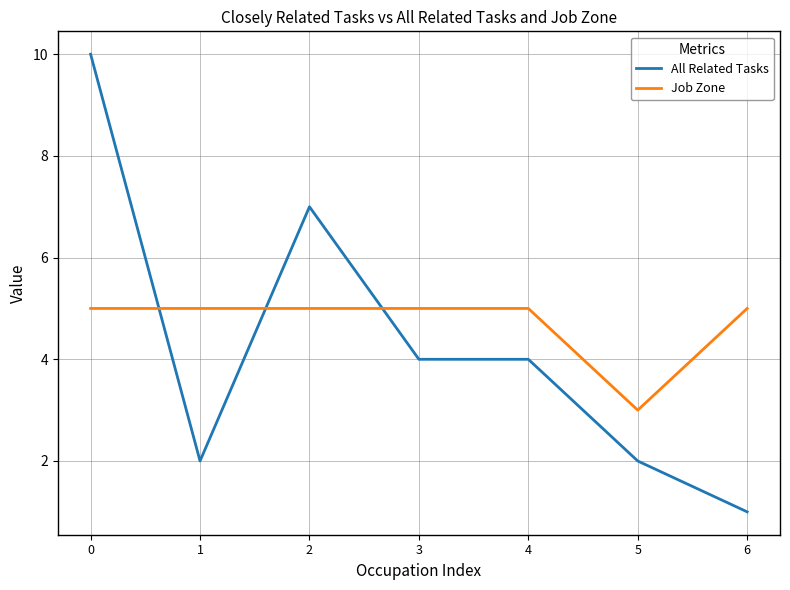

List the series in order of their overall mean, highest first.

Job Zone, All Related Tasks